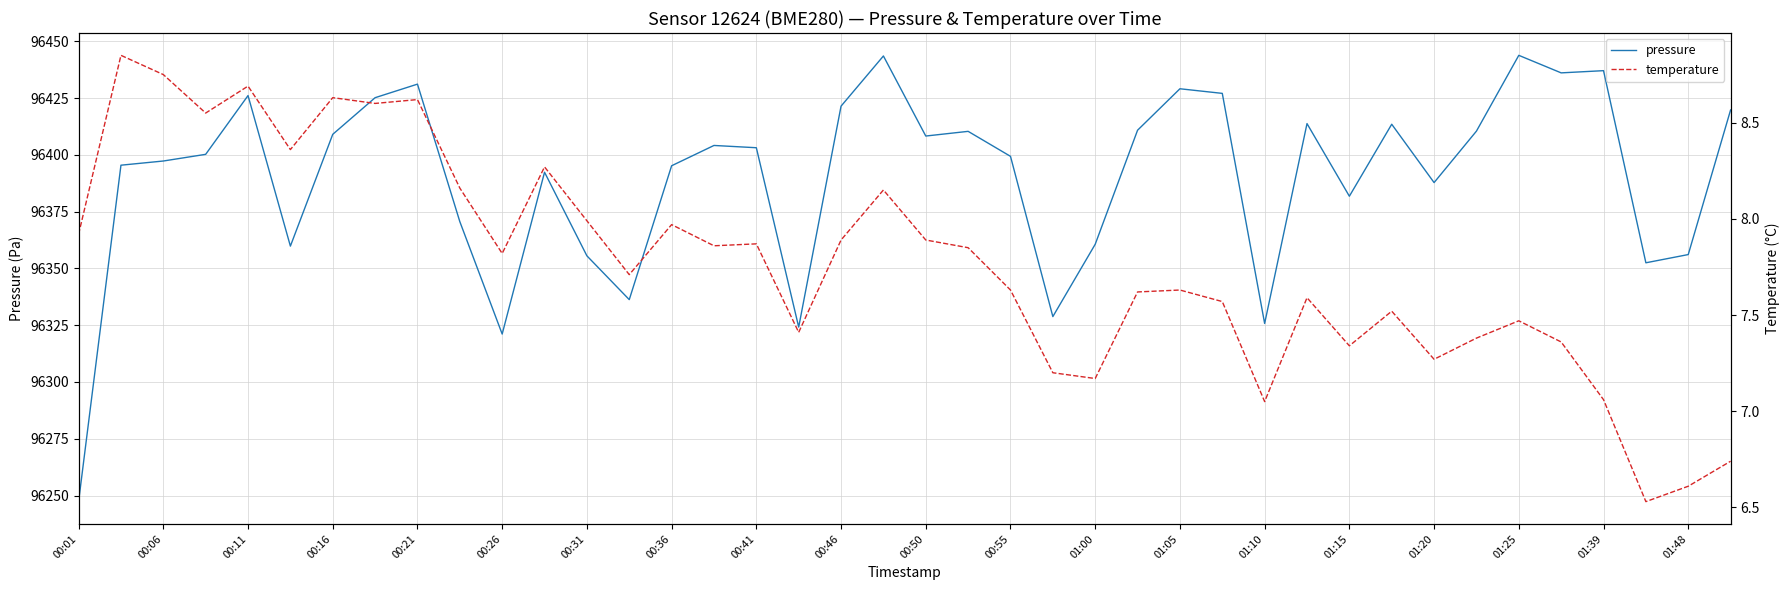

At how many categories does at least one series exceed 55959?

40